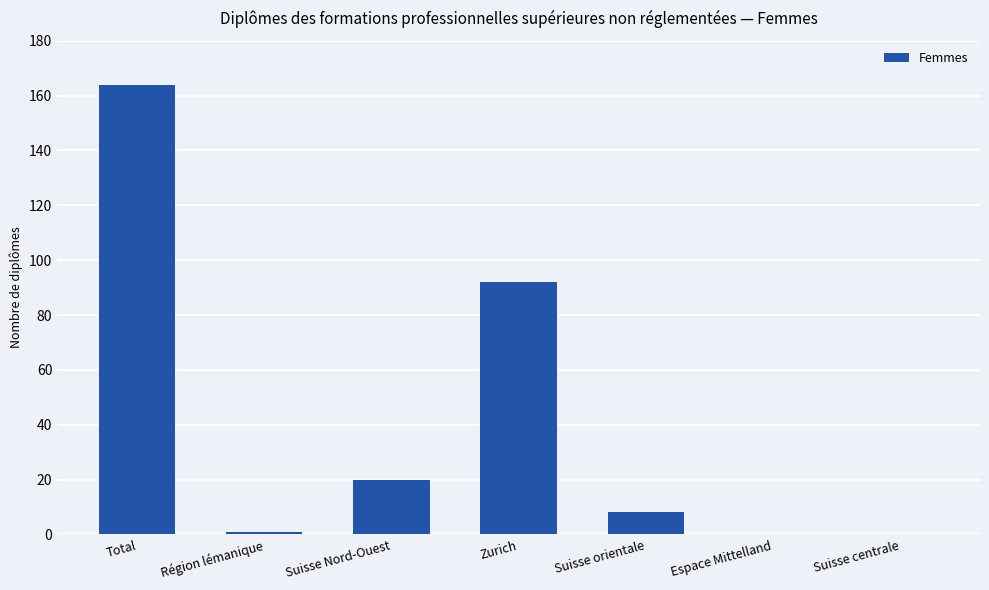

Reading left to right, list all the values displayed in this chart.

164	1	20	92	8	0	0